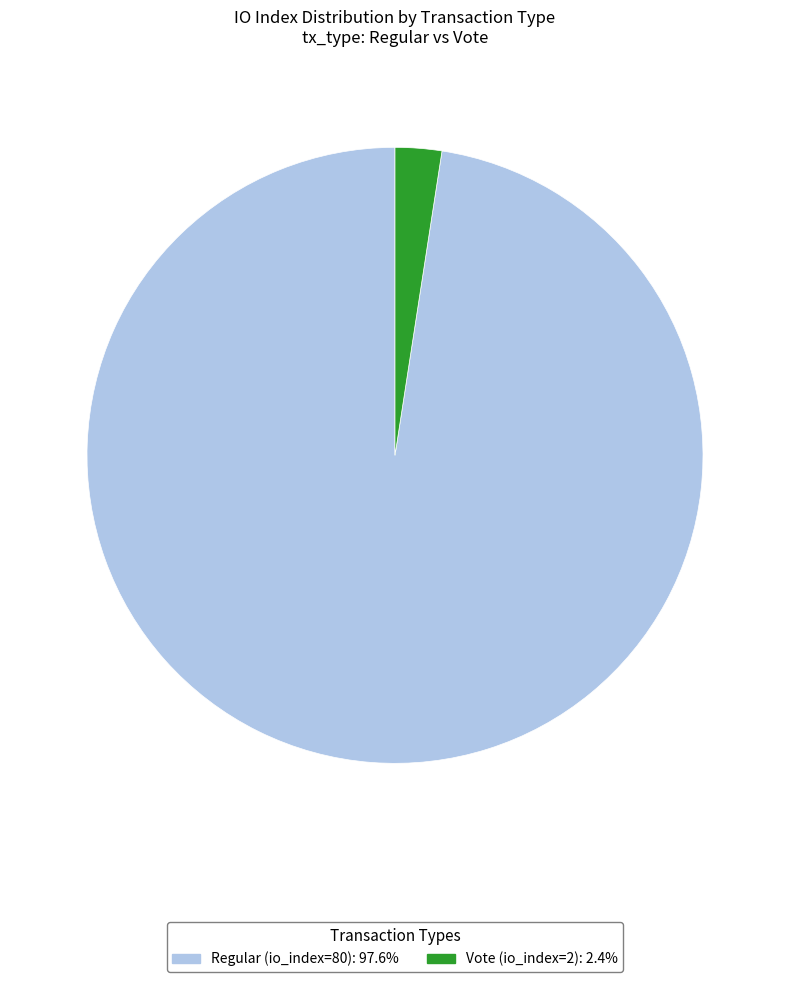

Does Regular (io_index=80) account for over 50% of the chart?

Yes